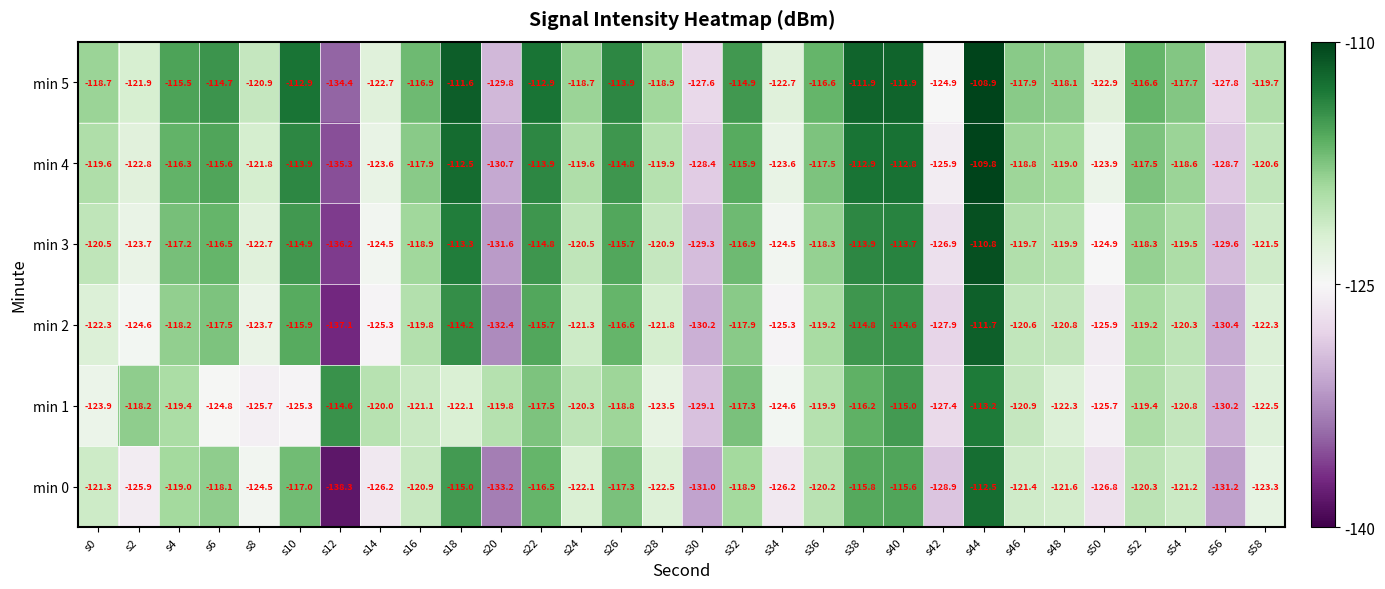

Count the number of categories in the chart.

30